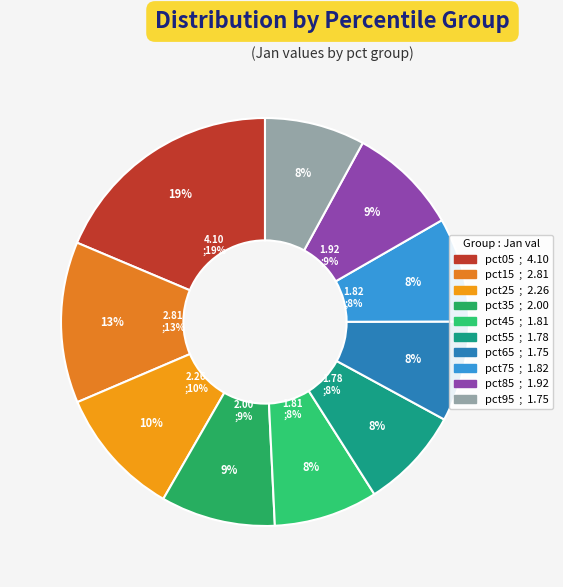

What percentage is the pct35 slice, to the nearest percent?

9%